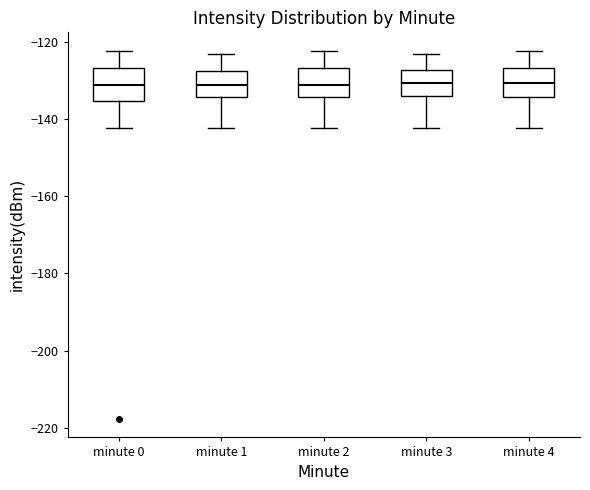

Where is the upper edge of the box for minute 4 on the y-axis? The values are not printed on the chart, so give them approximately, as read against the axis.

-126